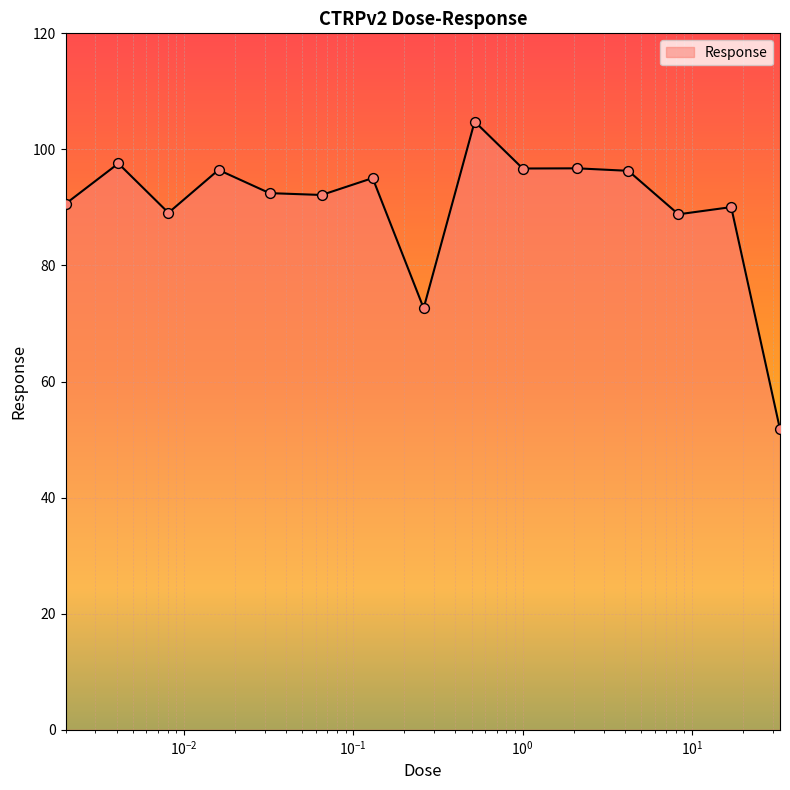

What is the greatest value displayed?

104.8